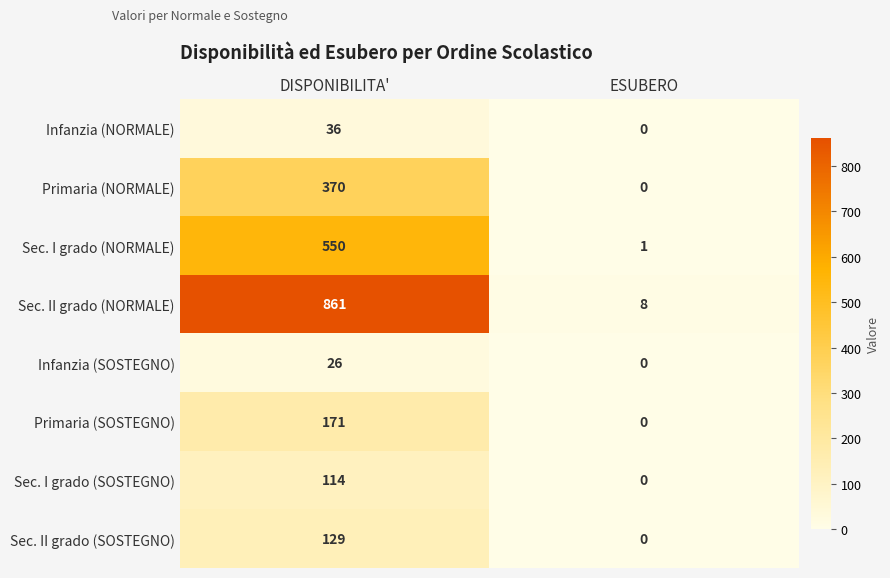

What is the total value across all series at DISPONIBILITA'?

2257